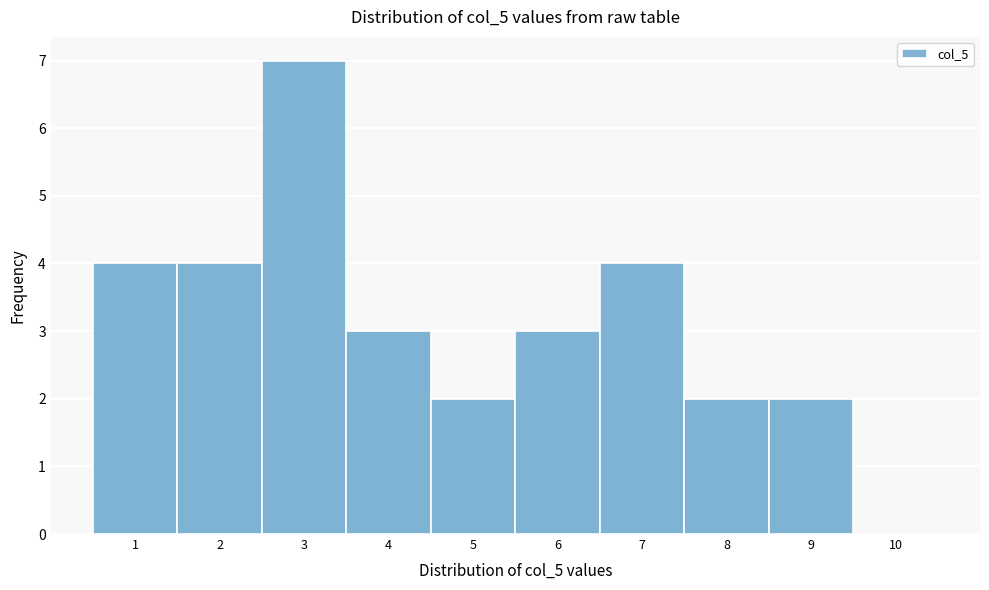

Reading left to right, list all the values displayed in this chart.

1=4	2=4	3=7	4=3	5=2	6=3	7=4	8=2	9=2	10=0